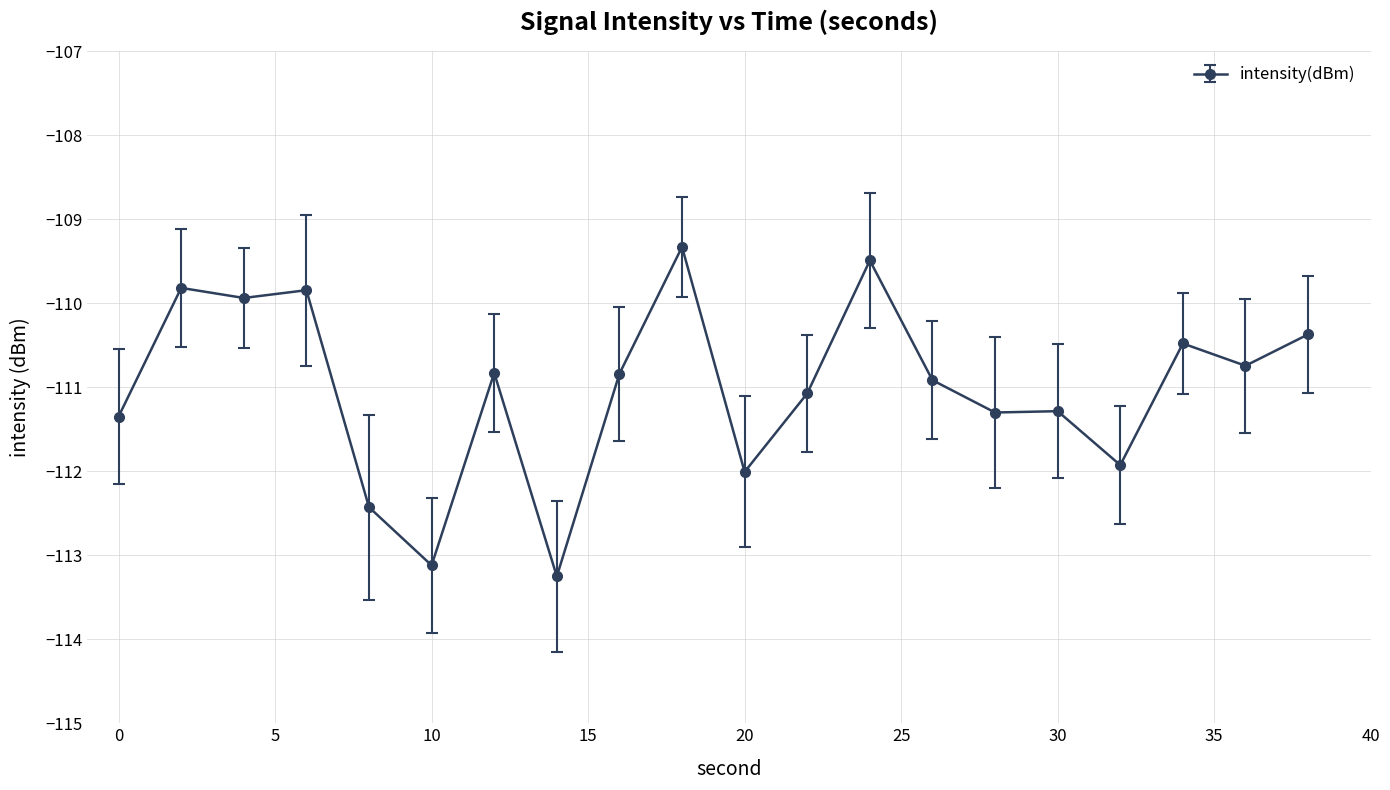

What is the smallest value displayed?

-113.3